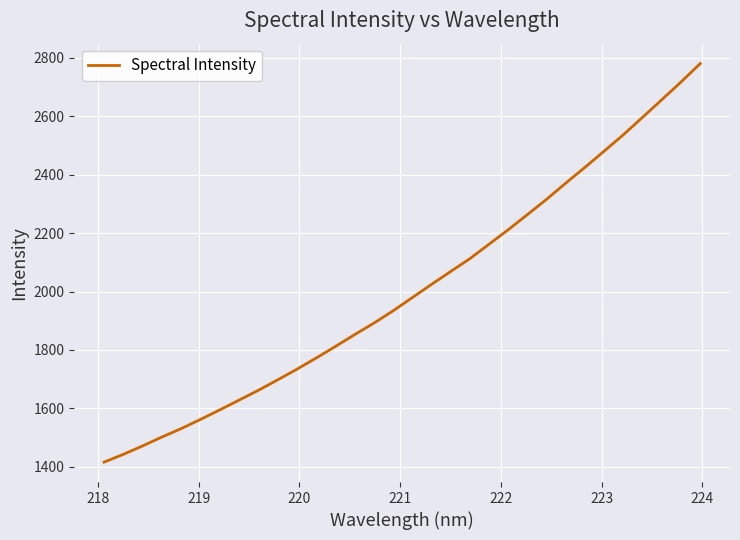

What is the greatest value displayed?

2780.0